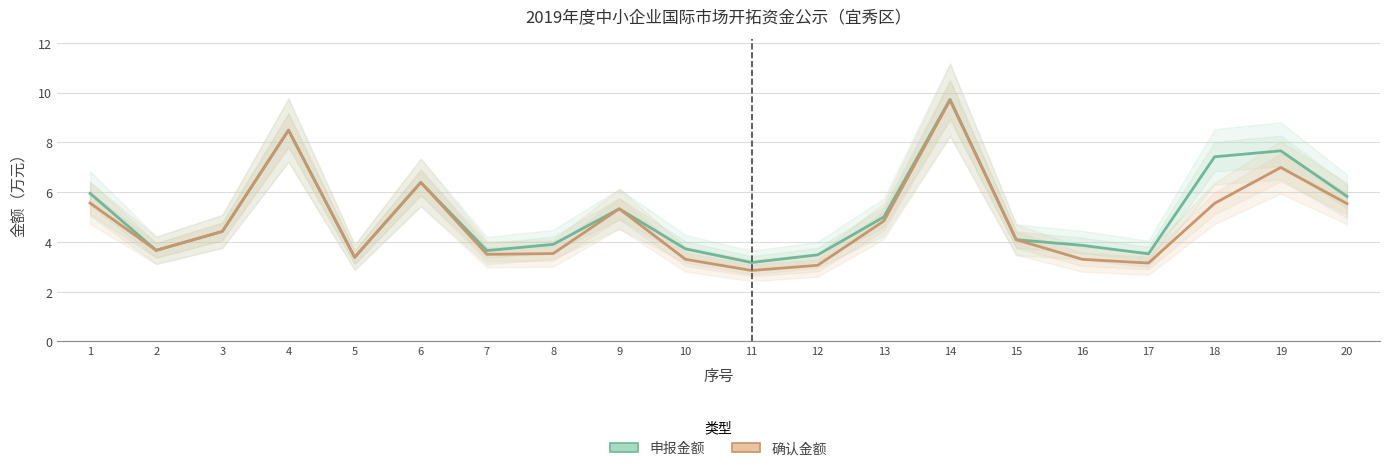

What is the maximum value shown in the chart?

9.7